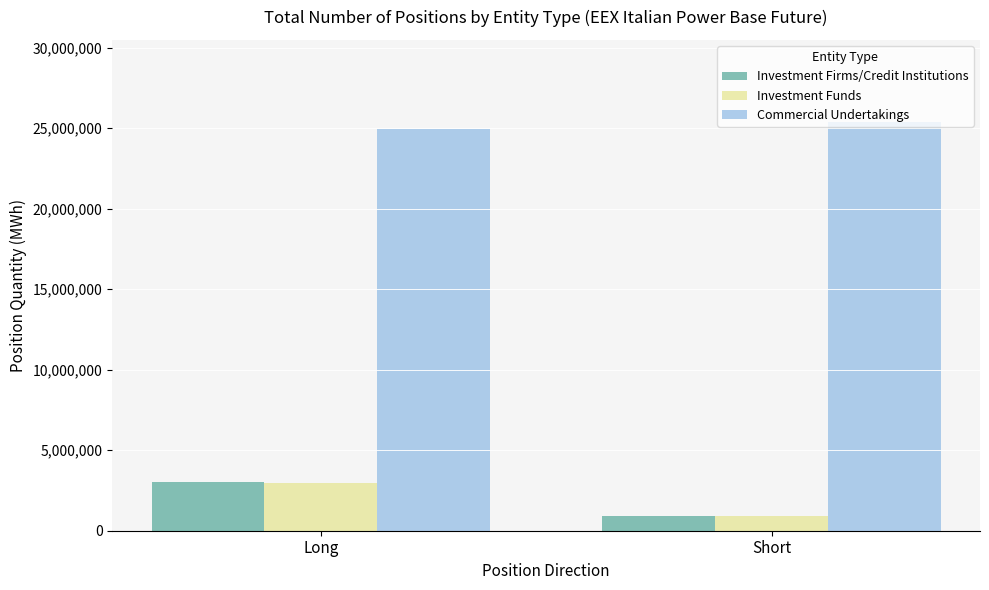

What is the approximate value of Investment Funds at Short, to the nearest 50?

921800